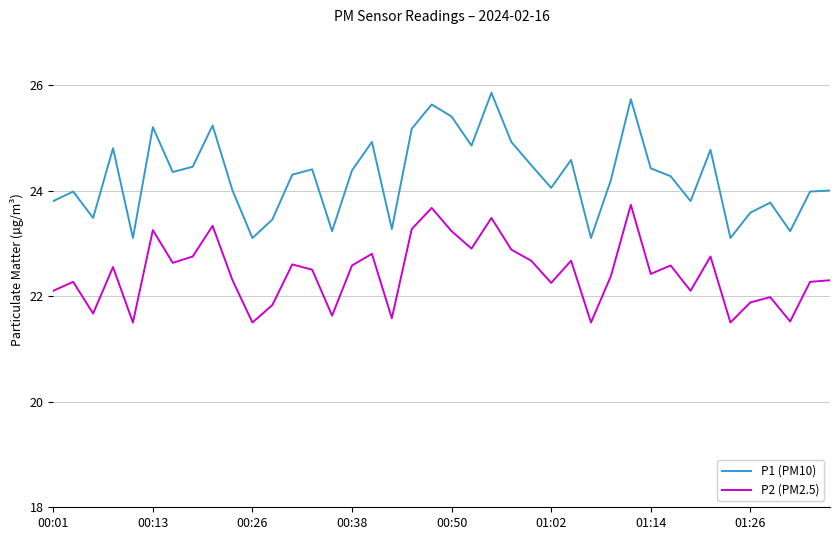

What is the greatest value displayed?

25.9